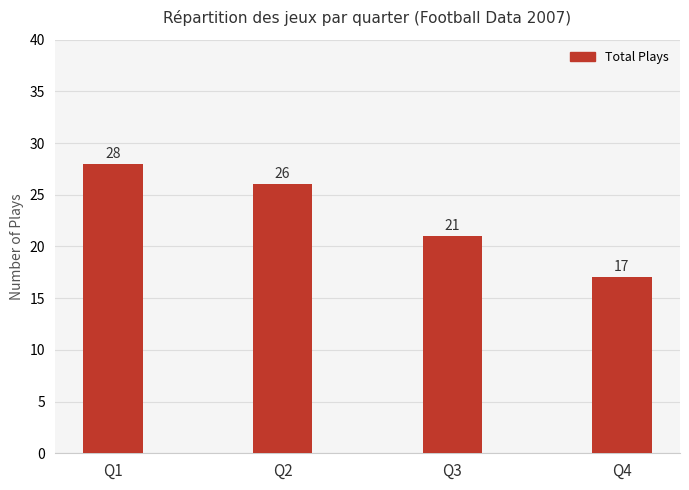

Count the values in the range 21 to 28.

3